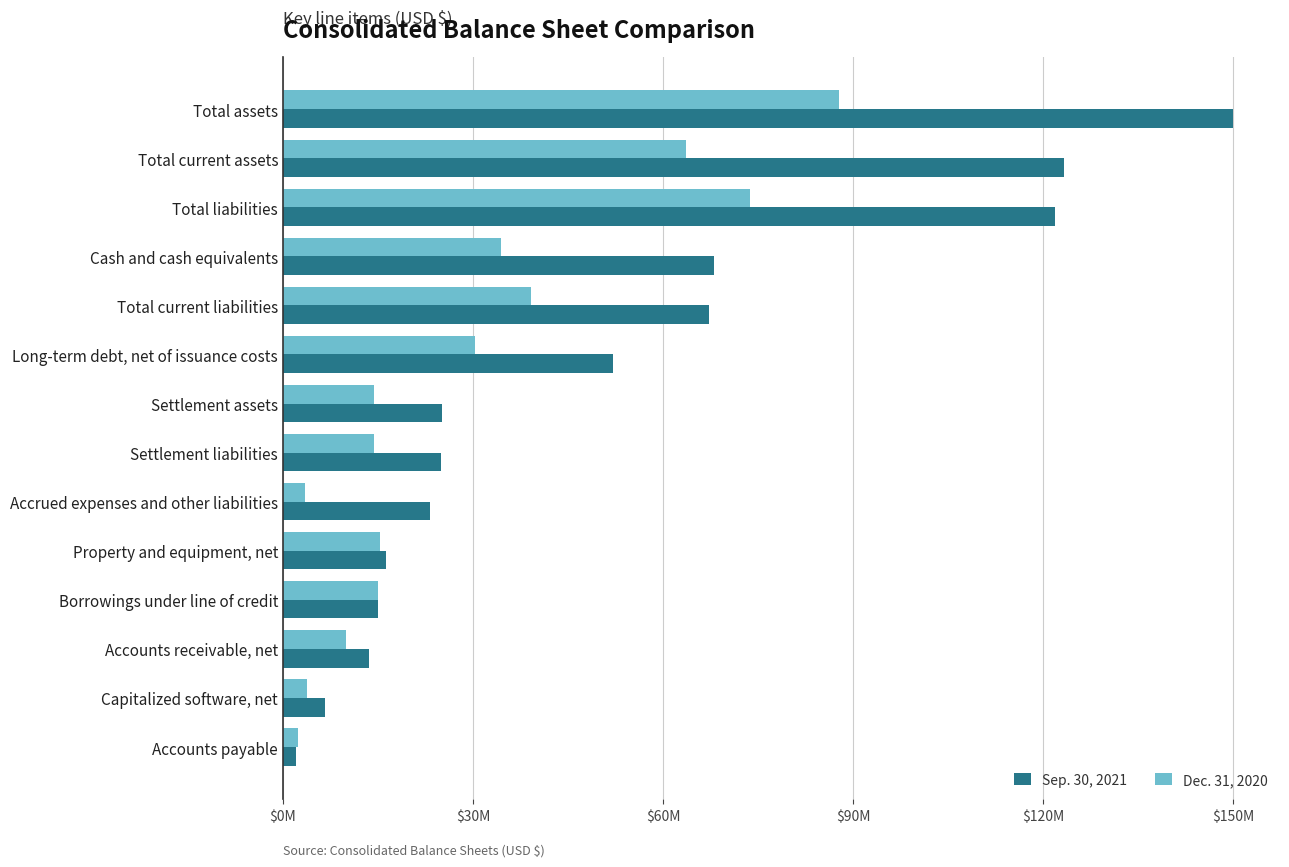

Which series has the largest range (max minus min)?

Sep. 30, 2021